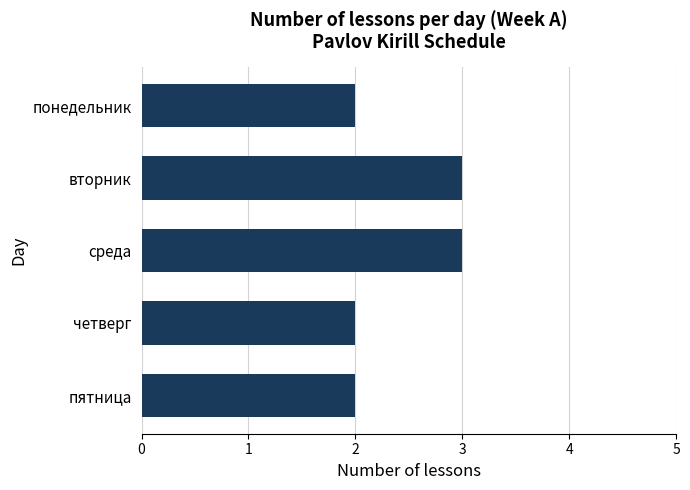

What is the sum of all values?

12